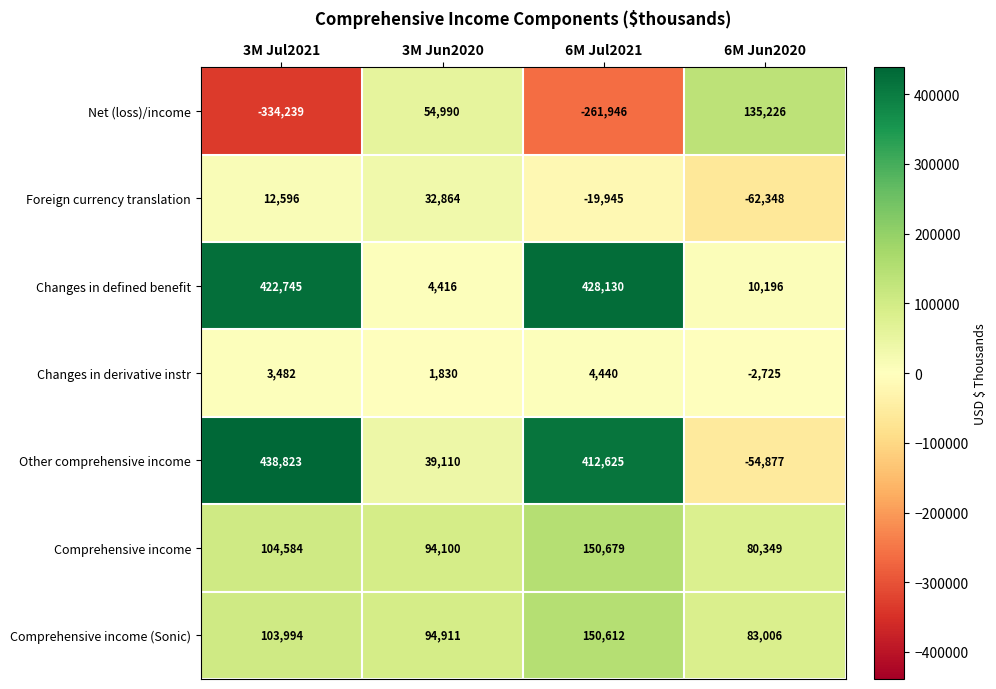

Reading right to left, transcribe all the data shown in this chart.

Net (loss)/income: 135226	-261946	54990	-334239
Foreign currency translation: -62348	-19945	32864	12596
Changes in defined benefit: 10196	428130	4416	422745
Changes in derivative instr: -2725	4440	1830	3482
Other comprehensive income: -54877	412625	39110	438823
Comprehensive income: 80349	150679	94100	104584
Comprehensive income (Sonic): 83006	150612	94911	103994